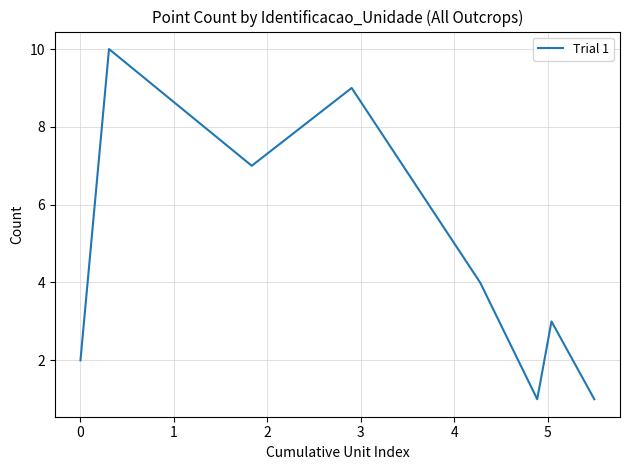

True or false: the data has more than 2 interior local peaks.

True